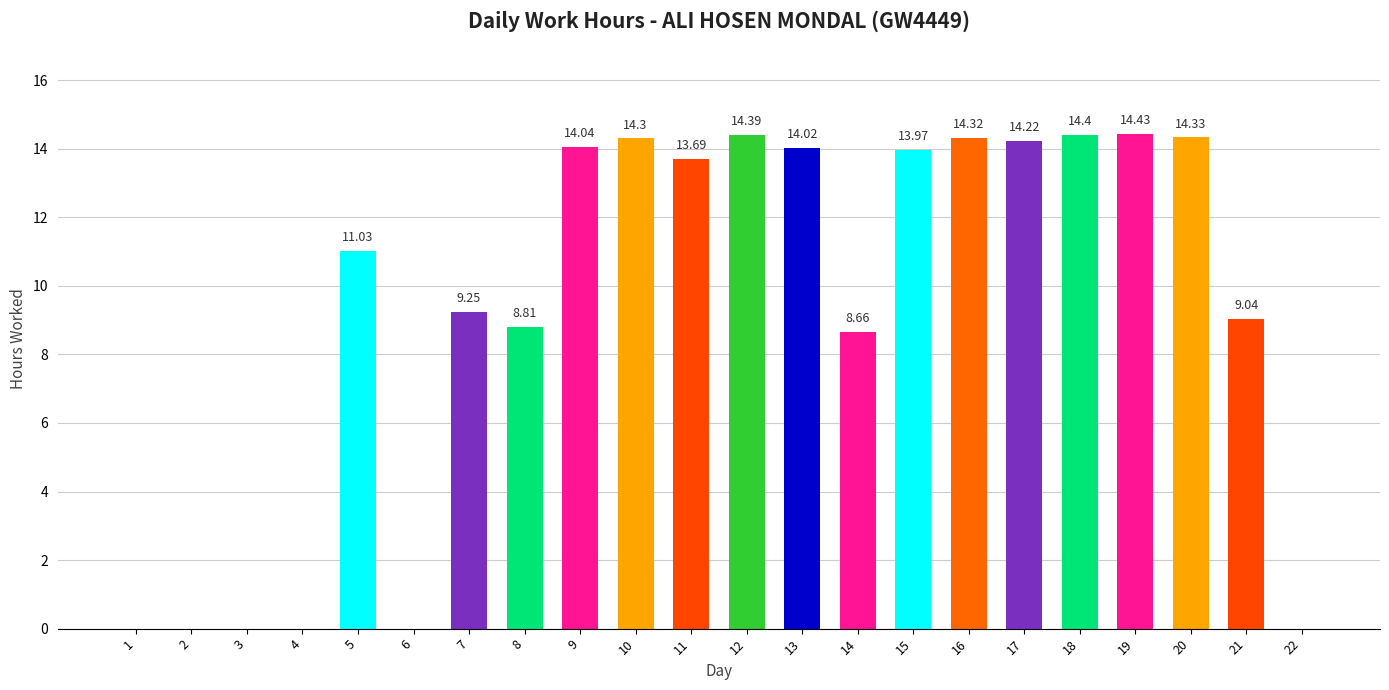

What is the sum of all values?

202.9